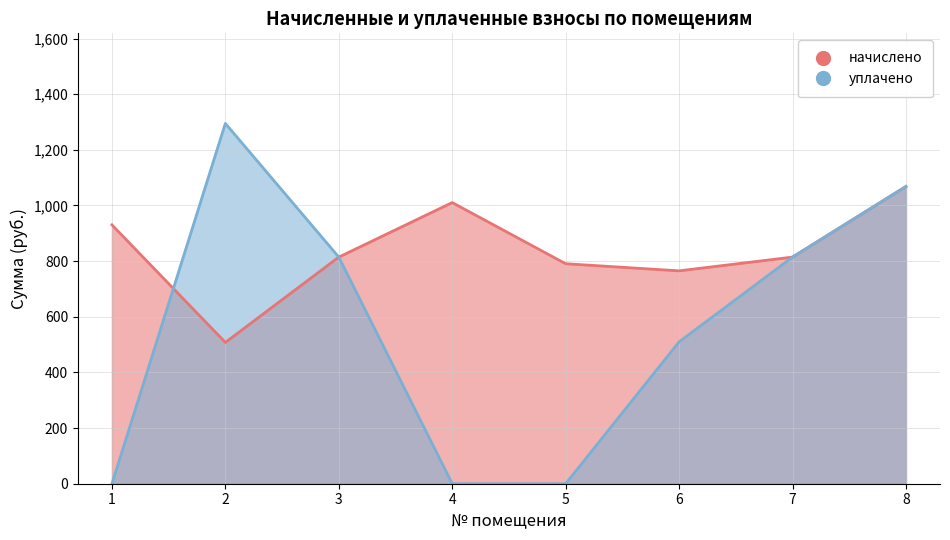

What is the sum of all начислено values?

6701.8